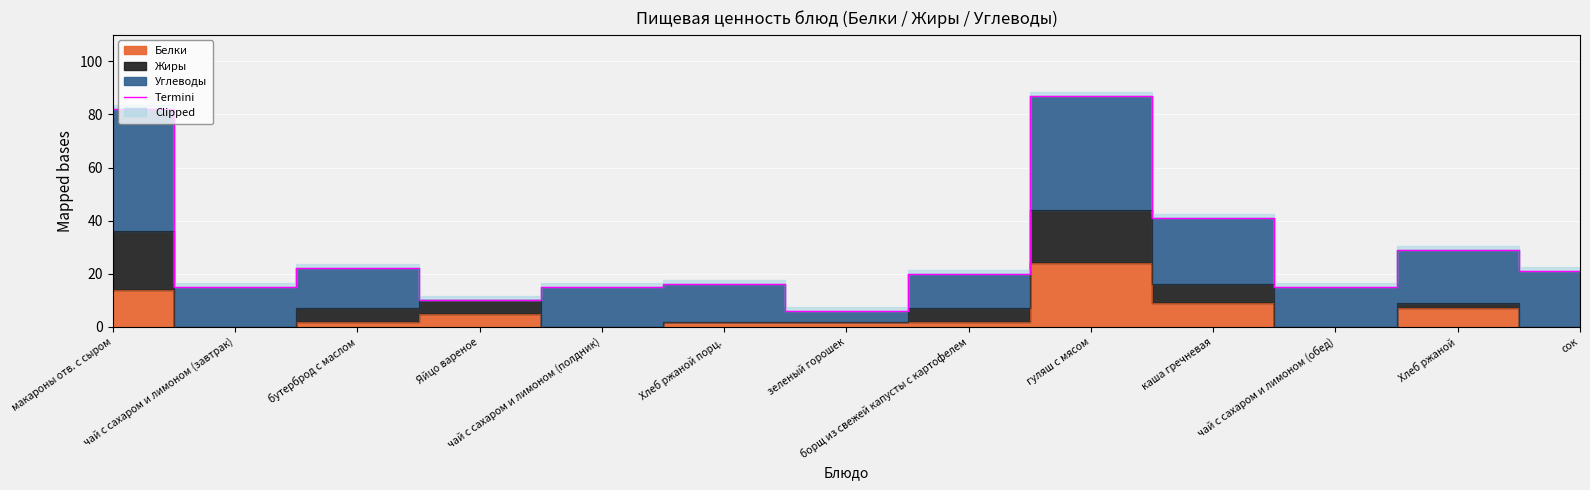

Reading right to left, extract all data points from this chart.

21	29	15	41	87	20	6	16	15	10	22	15	82